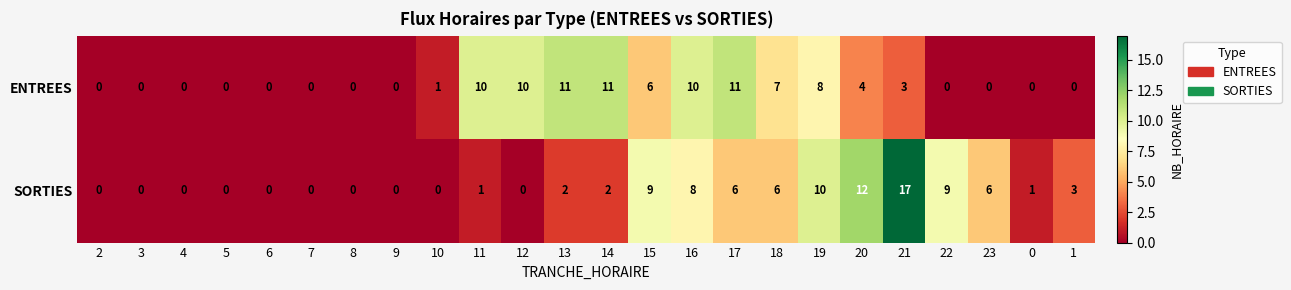

What is the spread (max minus min) of values at 18?

1